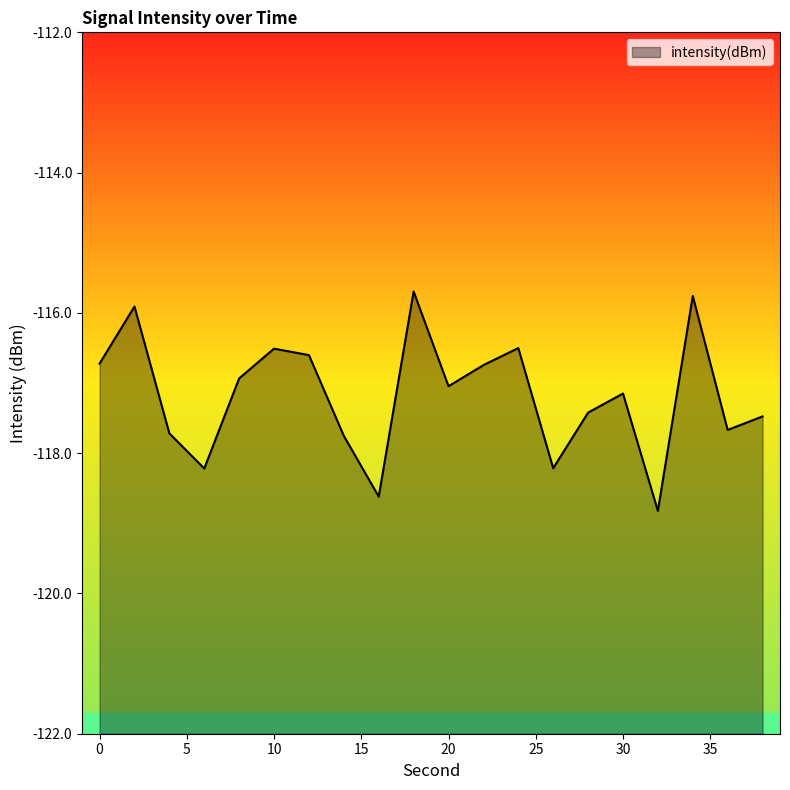

Reading left to right, extract all data points from this chart.

0=-116.7	2=-115.9	4=-117.7	6=-118.2	8=-116.9	10=-116.5	12=-116.6	14=-117.8	16=-118.6	18=-115.7	20=-117.0	22=-116.7	24=-116.5	26=-118.2	28=-117.4	30=-117.1	32=-118.8	34=-115.8	36=-117.7	38=-117.5